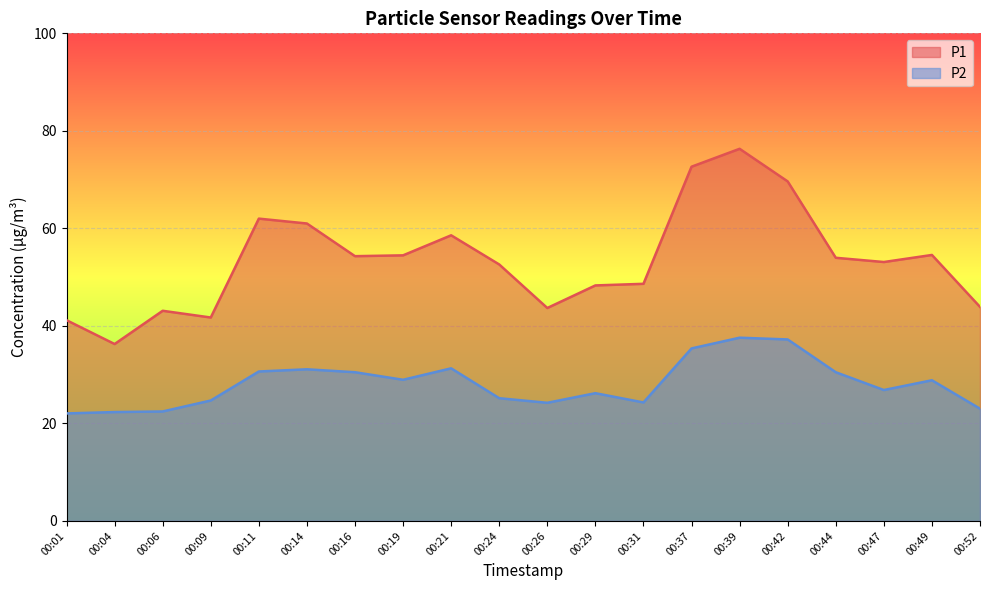

Rank the series by their maximum value, from highest to lowest.

P1, P2